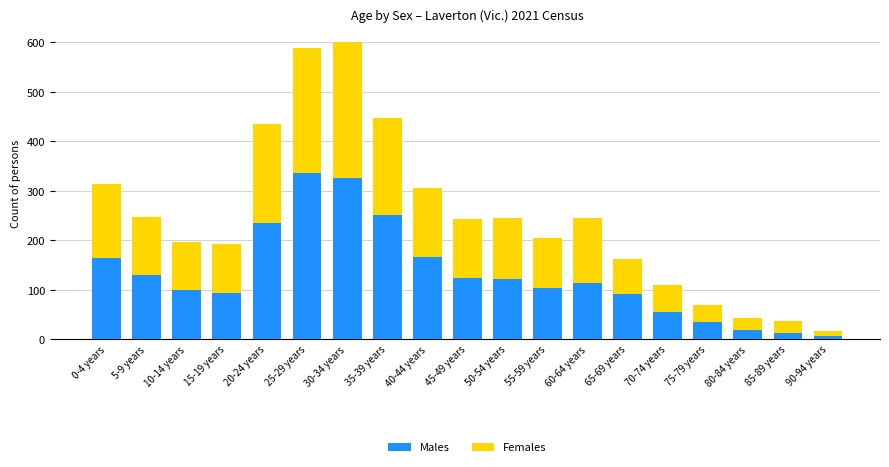

What is the highest value of the Males series?

337